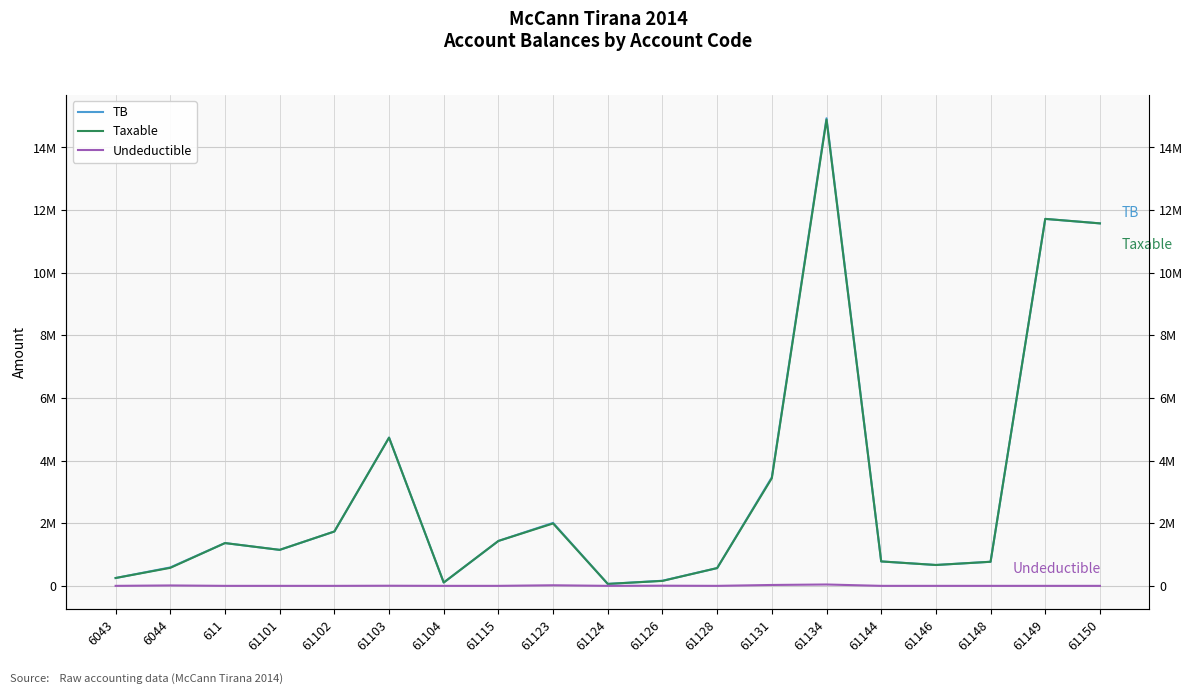

What value does the TB series have at 6044?

588118.9